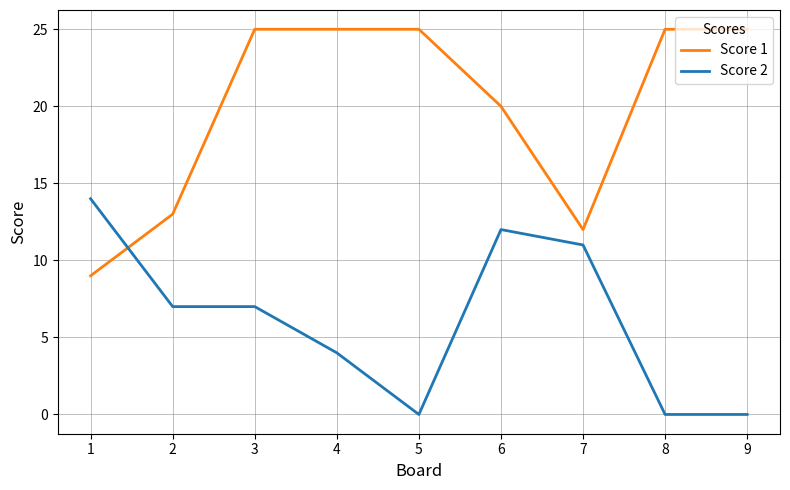

Reading left to right, what are all the values shown in this chart?

Score 1: 9	13	25	25	25	20	12	25	25
Score 2: 14	7	7	4	0	12	11	0	0